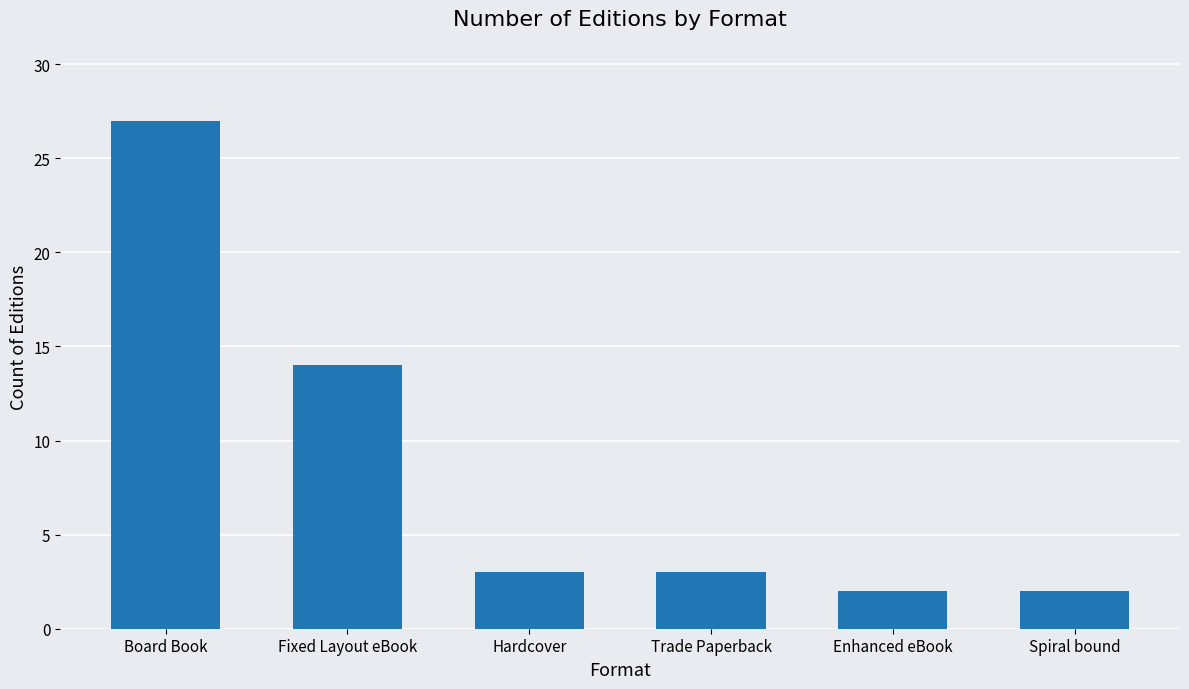

What is the difference between the values at Trade Paperback and Spiral bound?

1